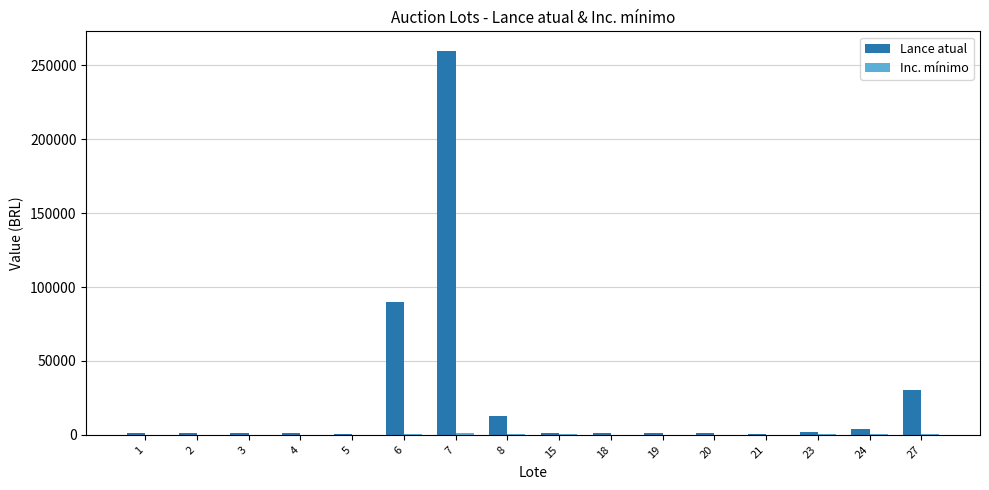

The value of Lance atual at 27 is 30000. True or false?

True